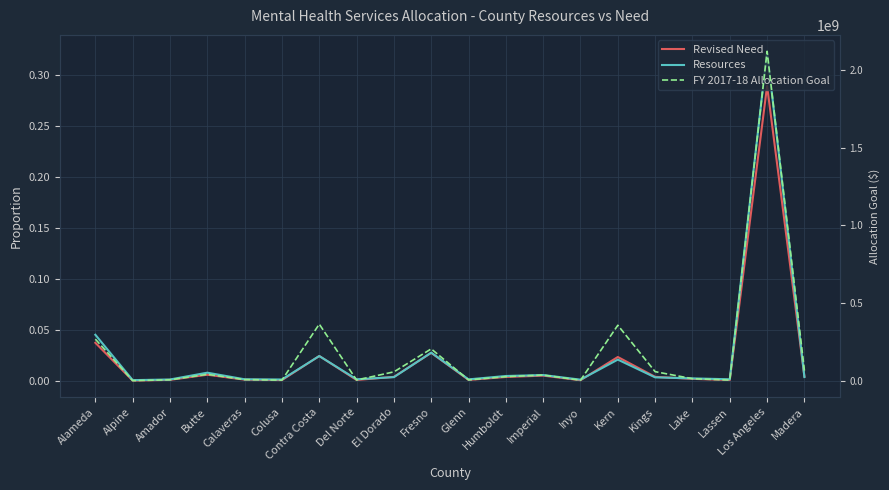

What is the label of the 11th point from the right?

Fresno